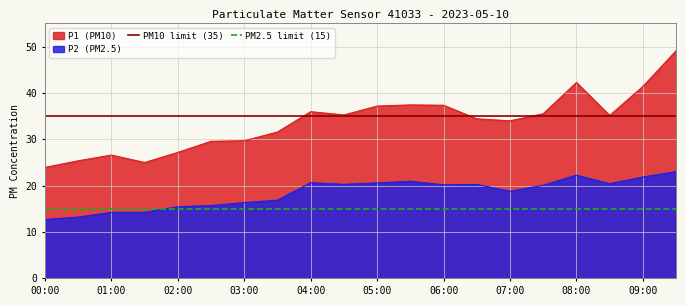

True or false: P1 (PM10) and P2 (PM2.5) intersect in this chart.

False